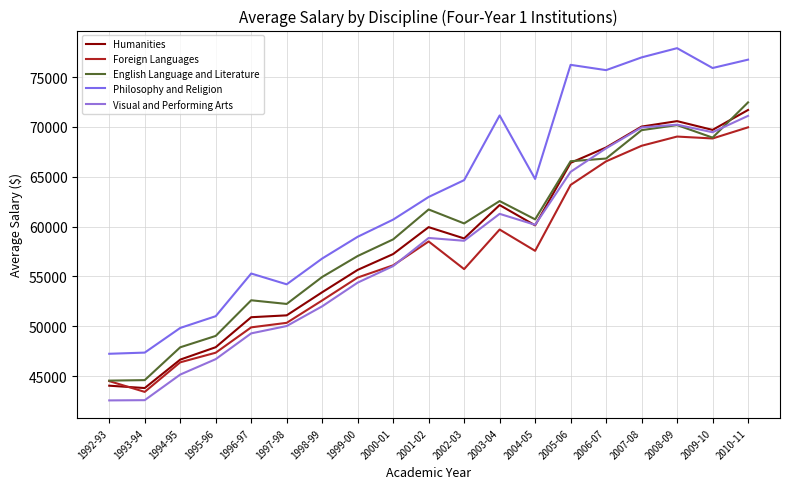

What is the difference between the highest and lowest values at 1996-97?

6006.0